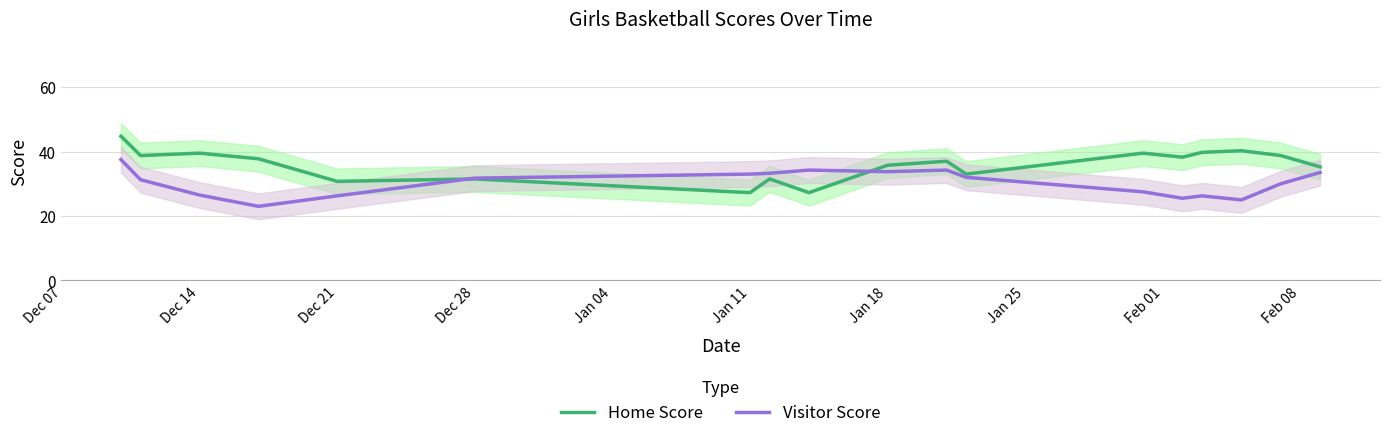

The Home Score series shows 14.6 at 15. True or false?

False